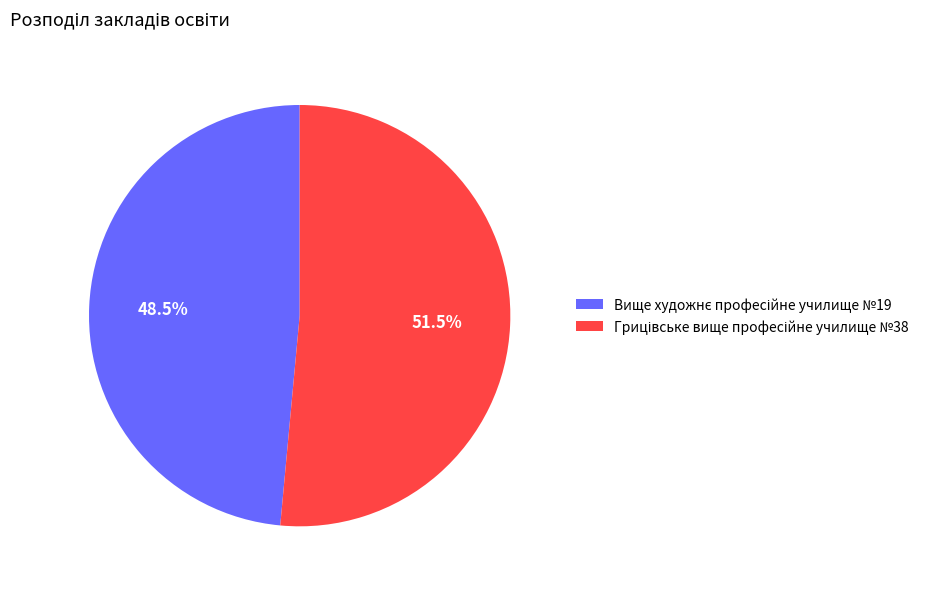

Is there a majority slice in this chart?

Yes